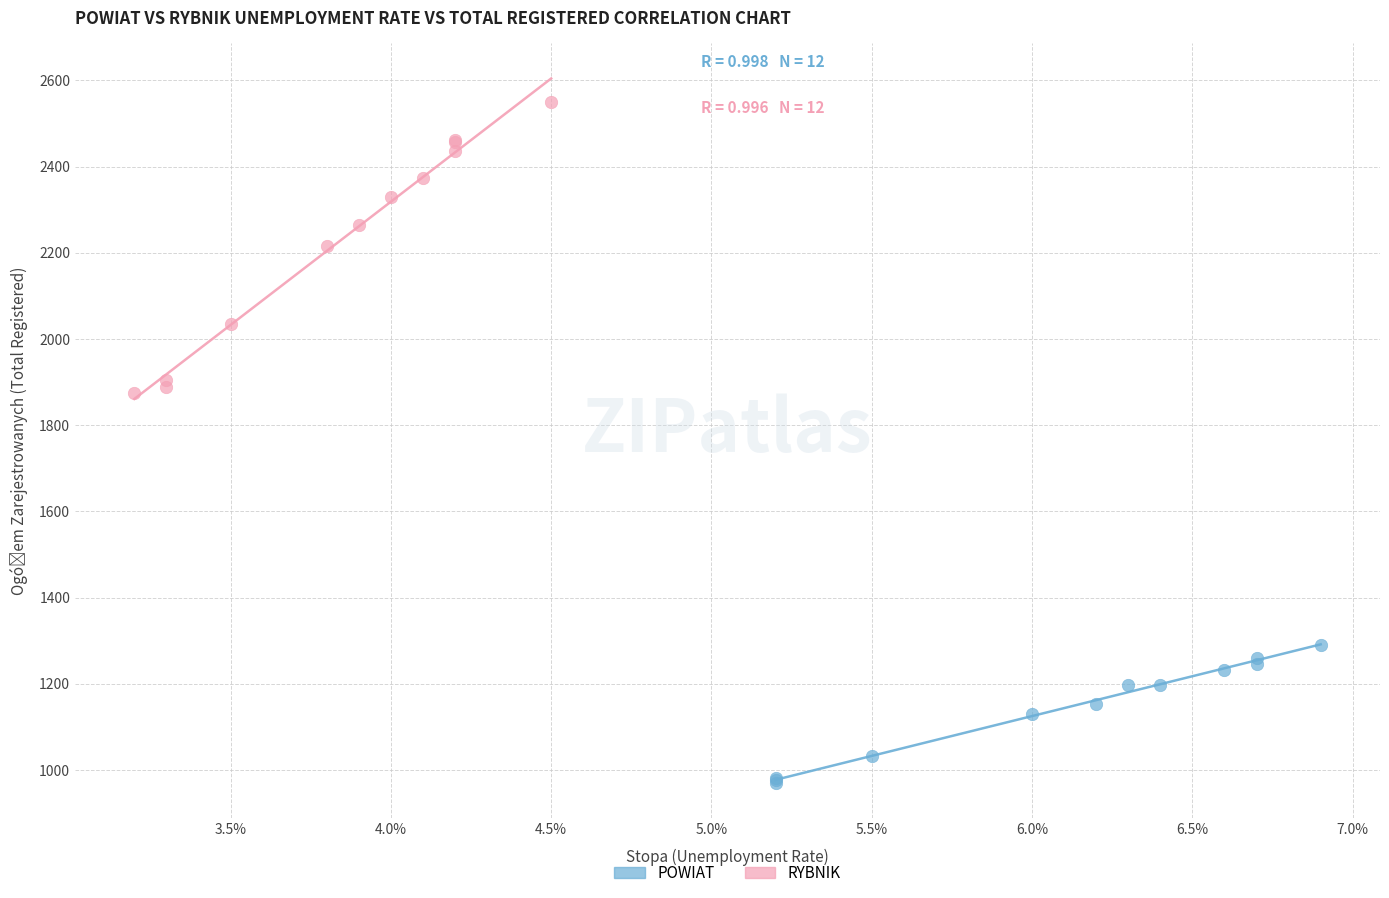

Which series reaches the minimum Y coordinate?

POWIAT